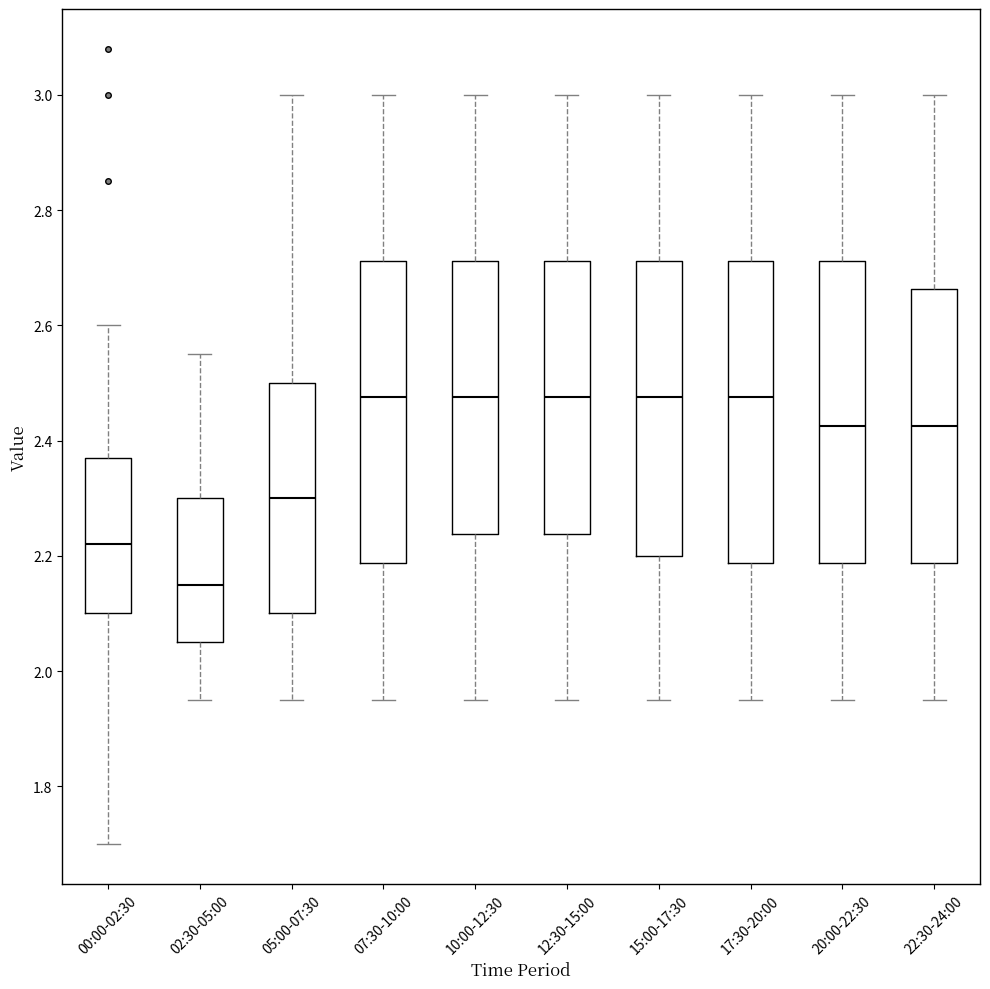

Where does the lower whisker of the box for 12:30-15:00 end on the y-axis? The values are not printed on the chart, so give them approximately, as read against the axis.

1.96